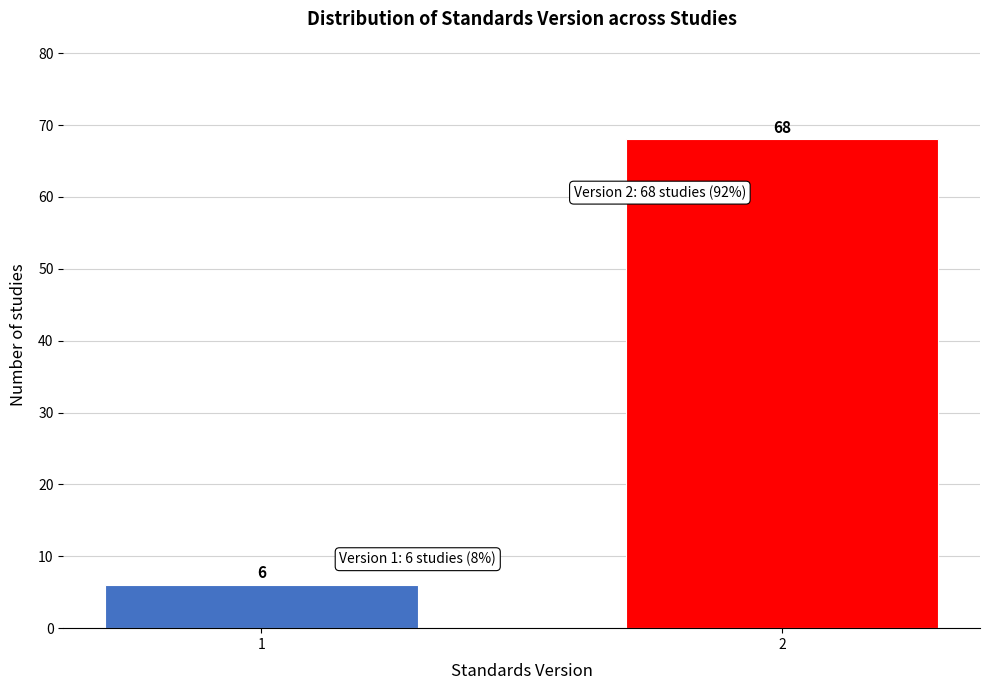

Reading left to right, transcribe all the data shown in this chart.

1=6	2=68